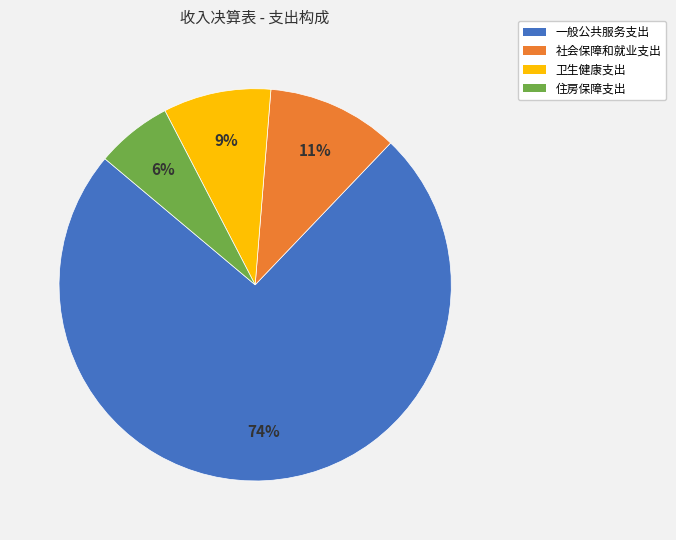

Which category has the biggest portion of the pie?

一般公共服务支出